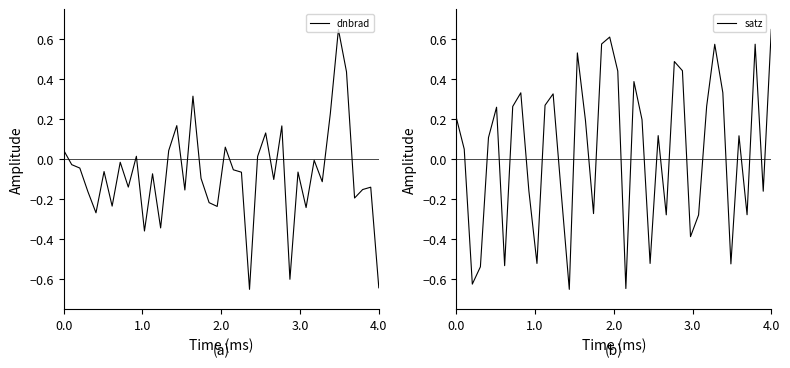

List the series in order of their peak value, lowest first.

dnbrad, satz